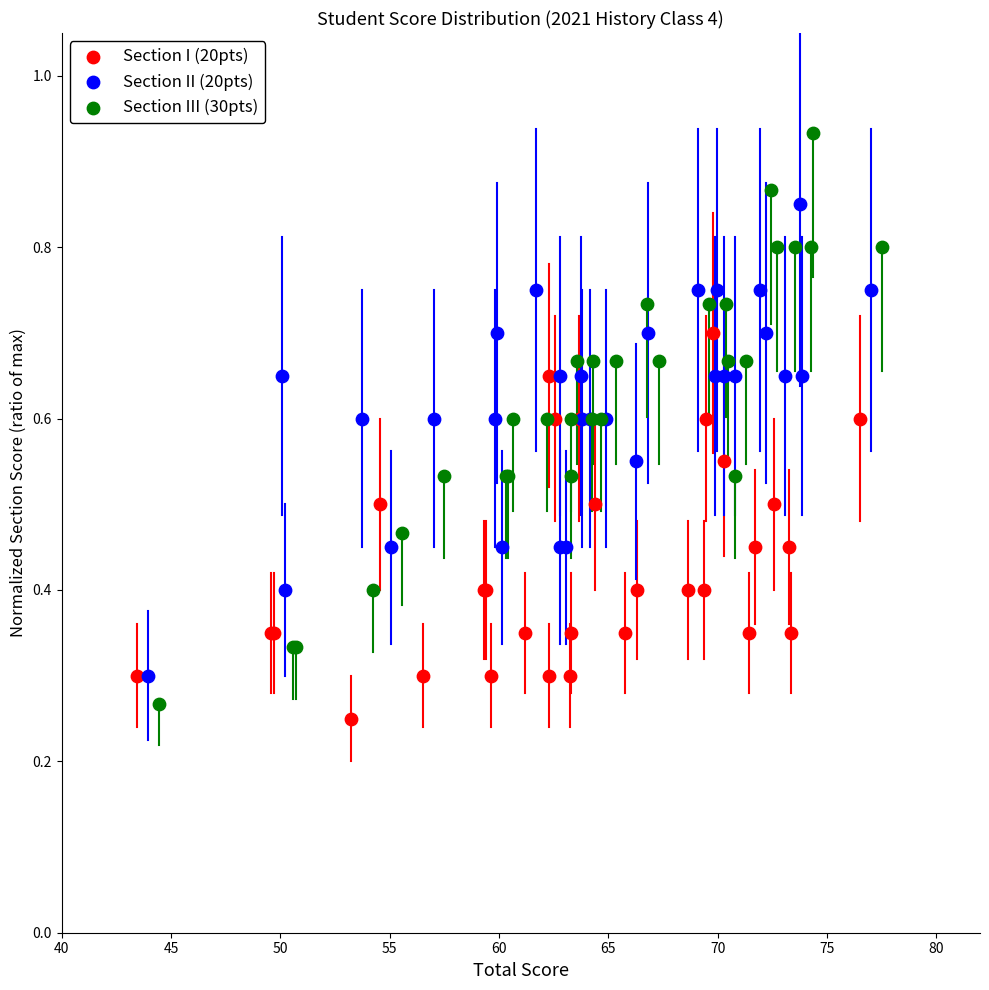

Which series contains the lowest Y value?

Section I (20pts)